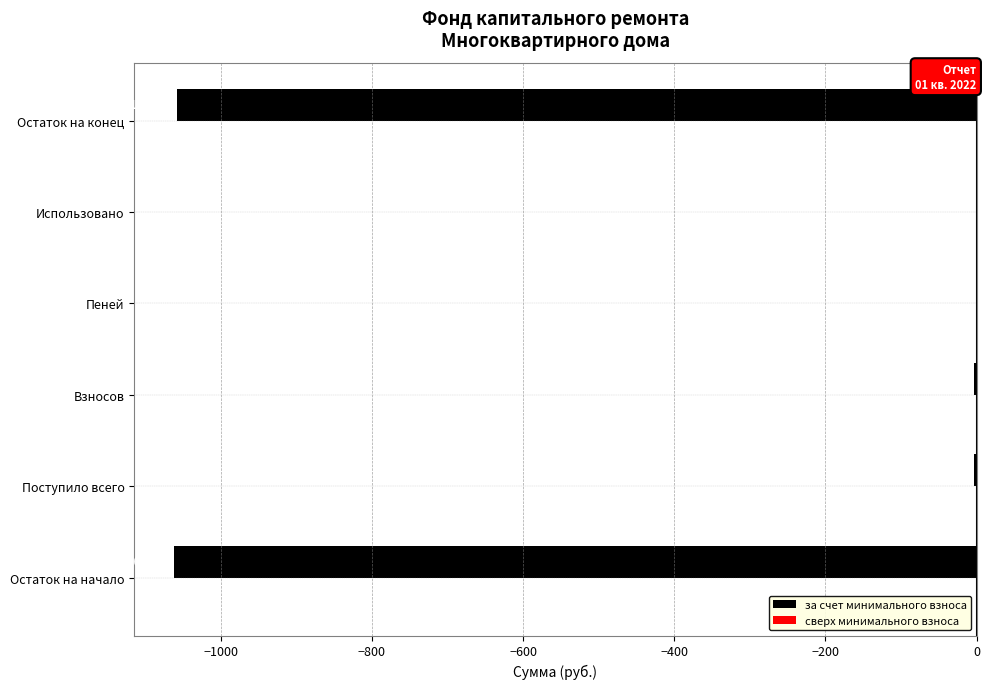

What is the change in value from Остаток на начало to Использовано?

+1061.6